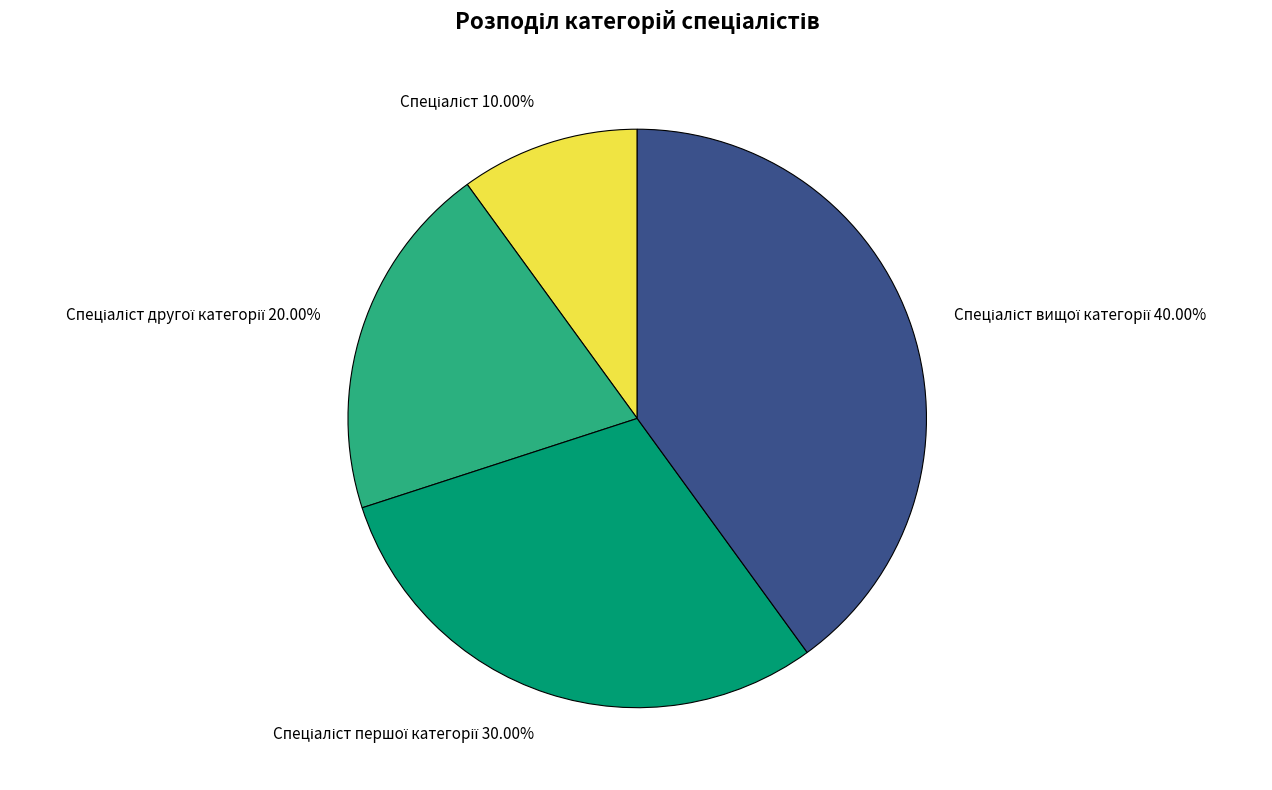

Is there a majority slice in this chart?

No